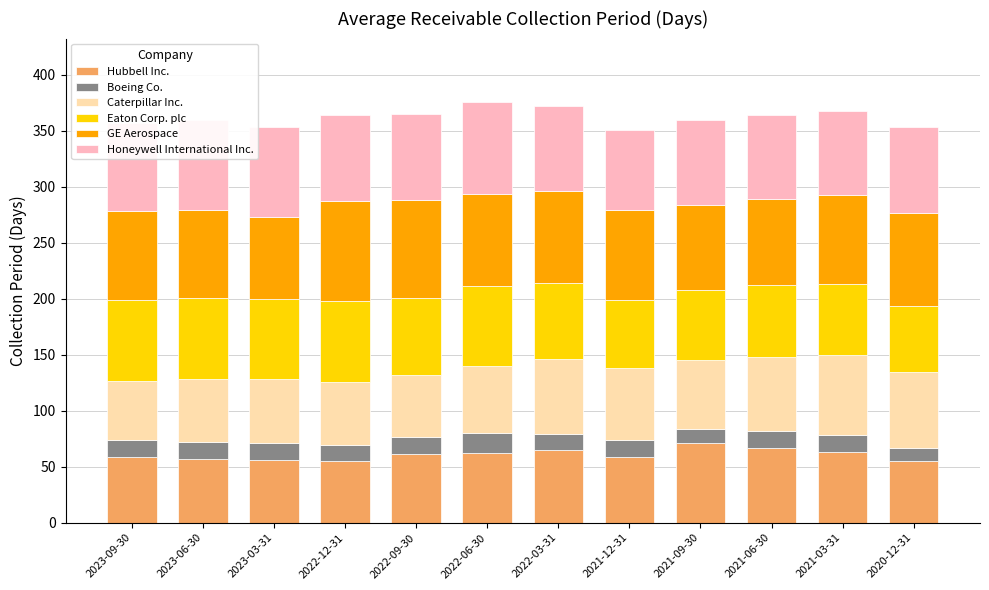

What is the total value across all series at 2021-12-31?

351